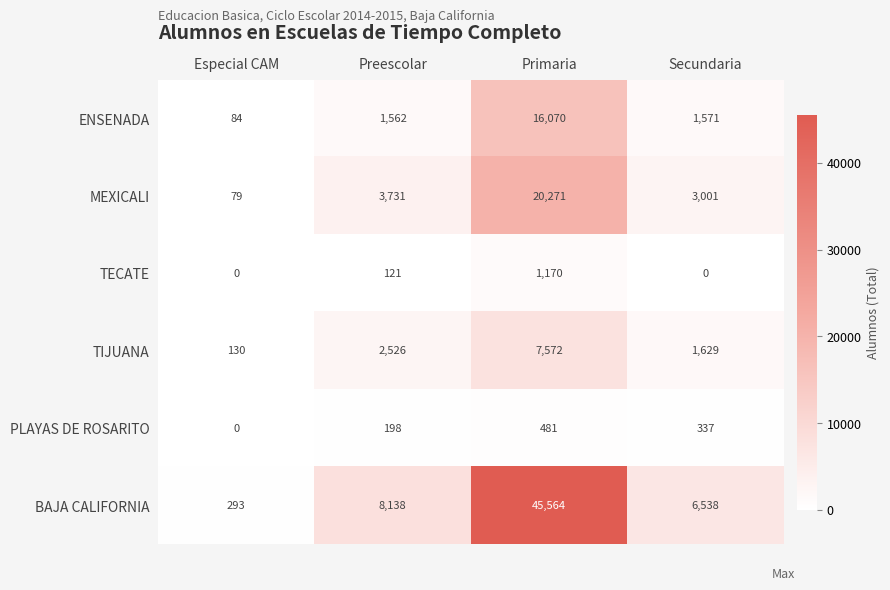

What is the total value across all series at Primaria?

91128